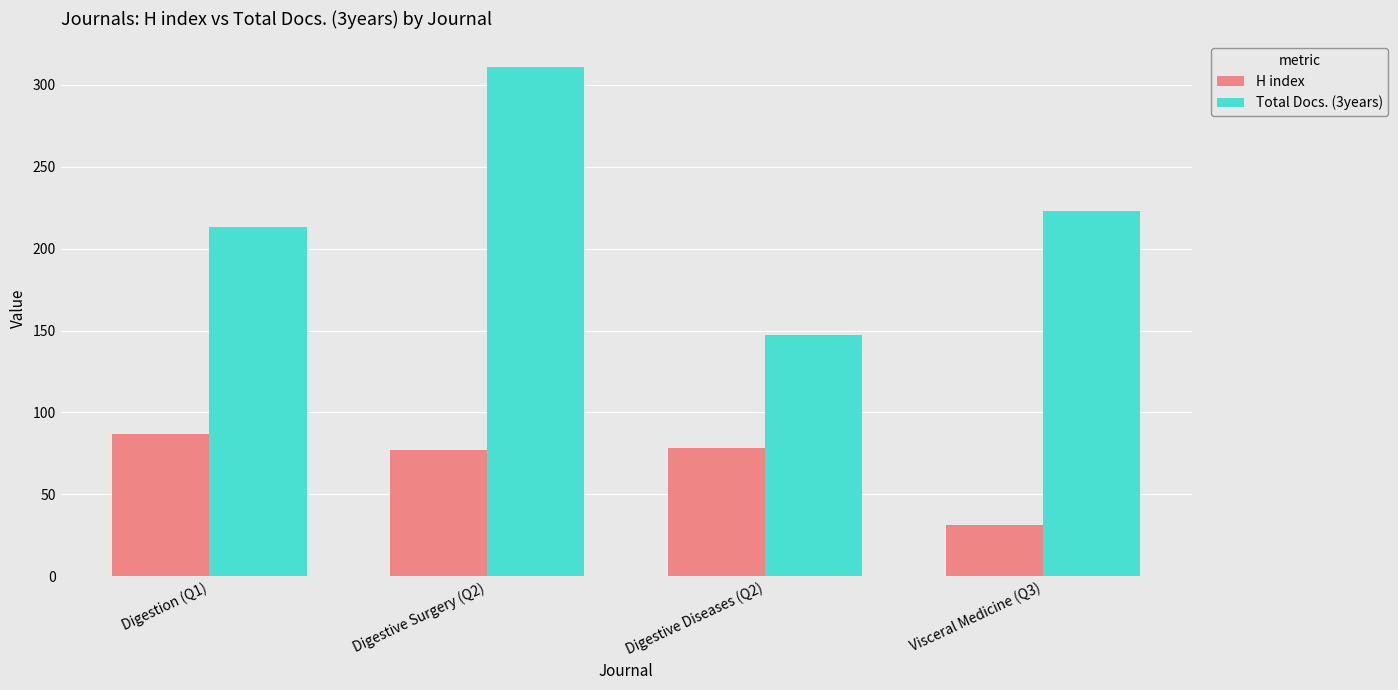

Is it true that Total Docs. (3years) equals 147 at Digestive Diseases (Q2)?

True